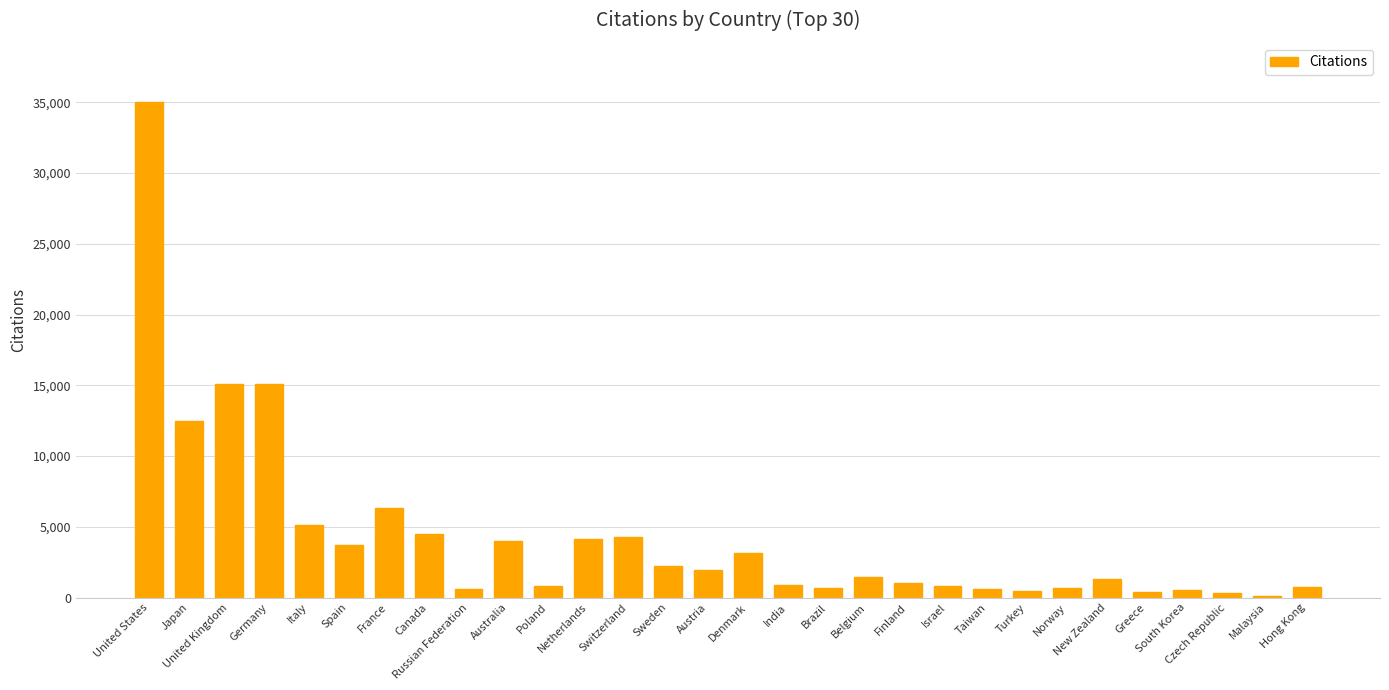

How many categories are shown in the chart?

30